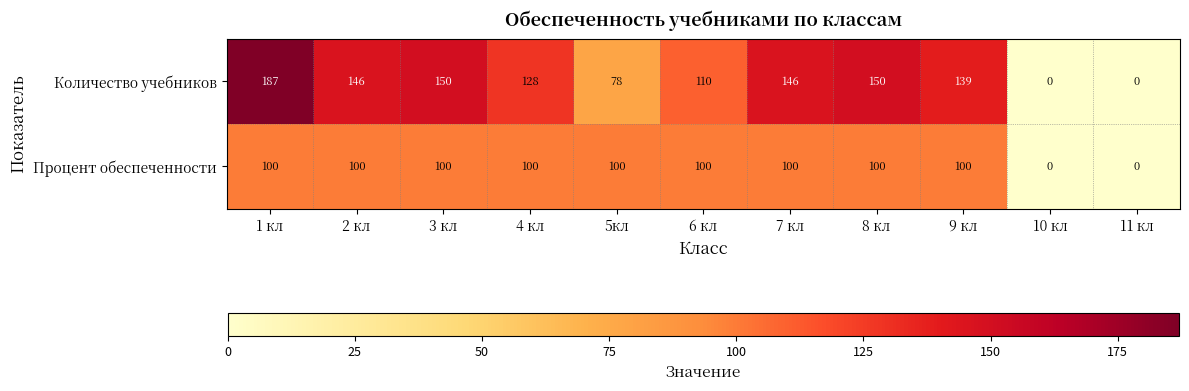

What is the average value of the Процент обеспеченности series?

82